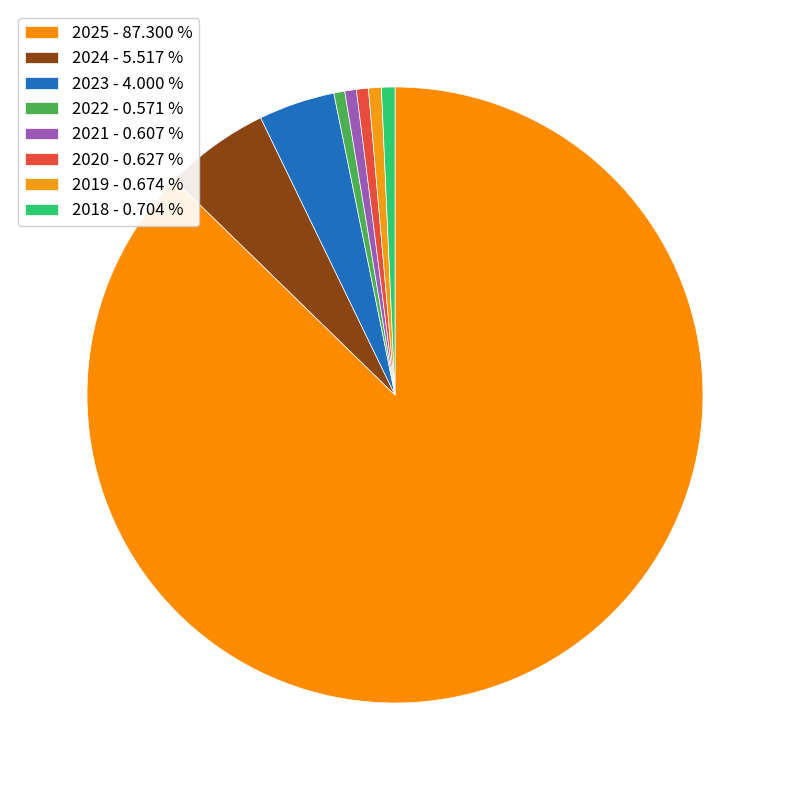

What is the smallest slice in the pie chart?

2022